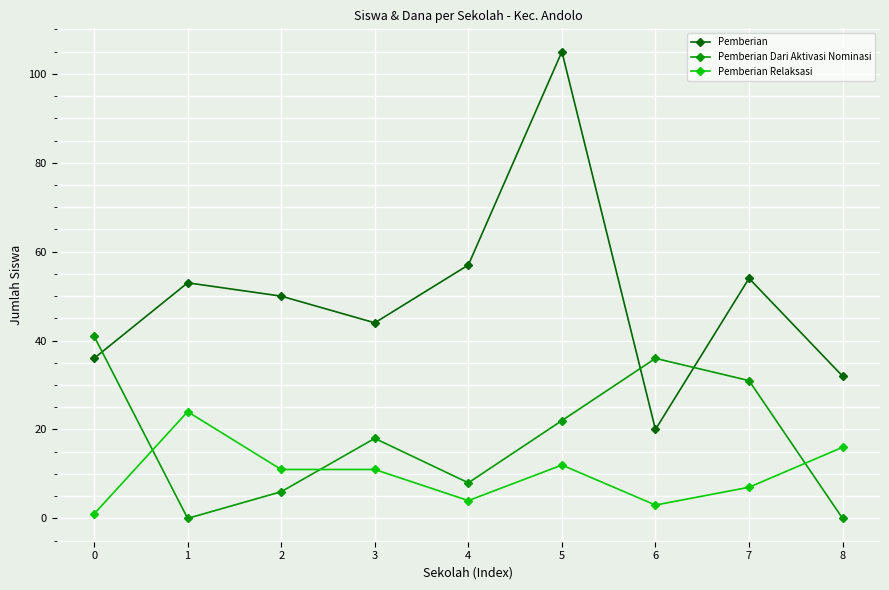

Which series has the largest total across all categories?

Pemberian